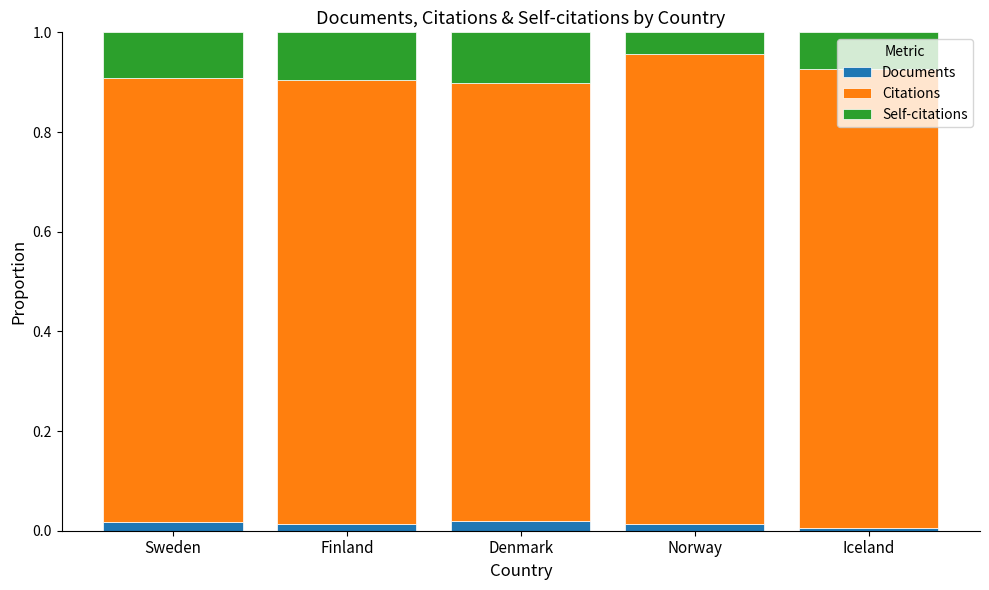

Between Iceland and Finland, which is larger?

Finland